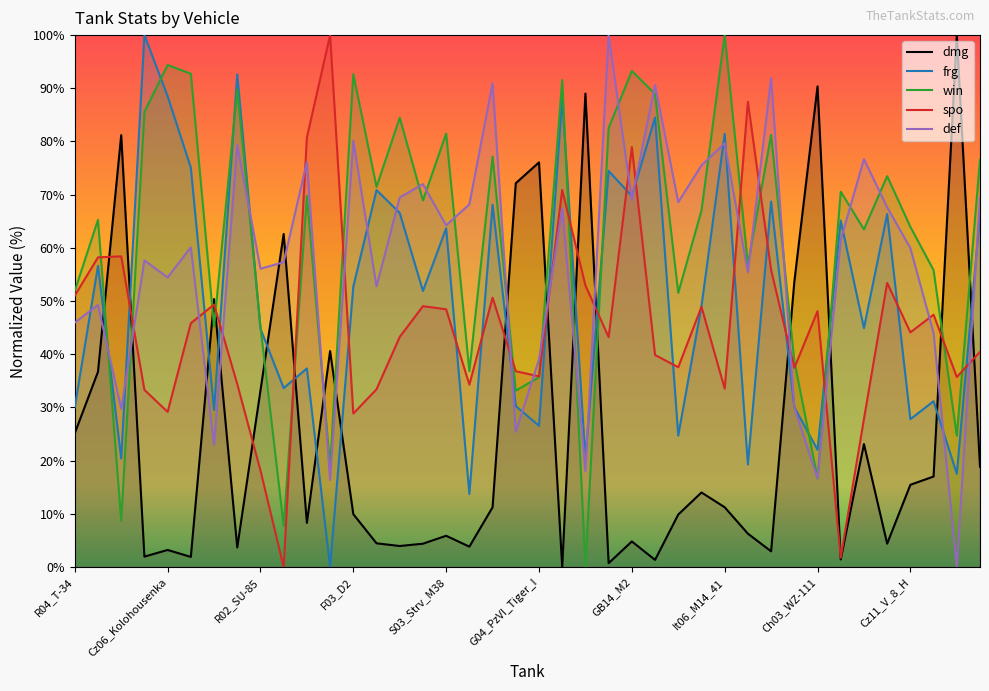

True or false: def has a value of 16.7 at Ch03_WZ-111.

True